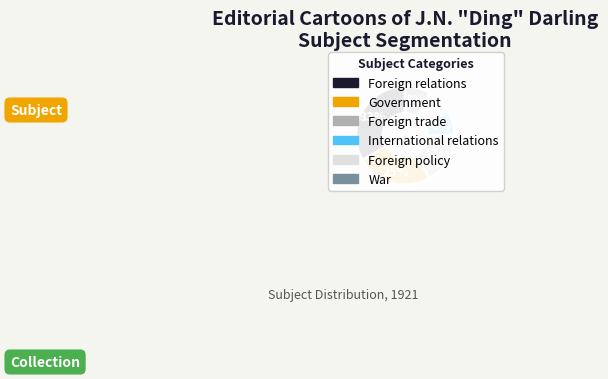

What percentage is the War slice, to the nearest percent?

8%